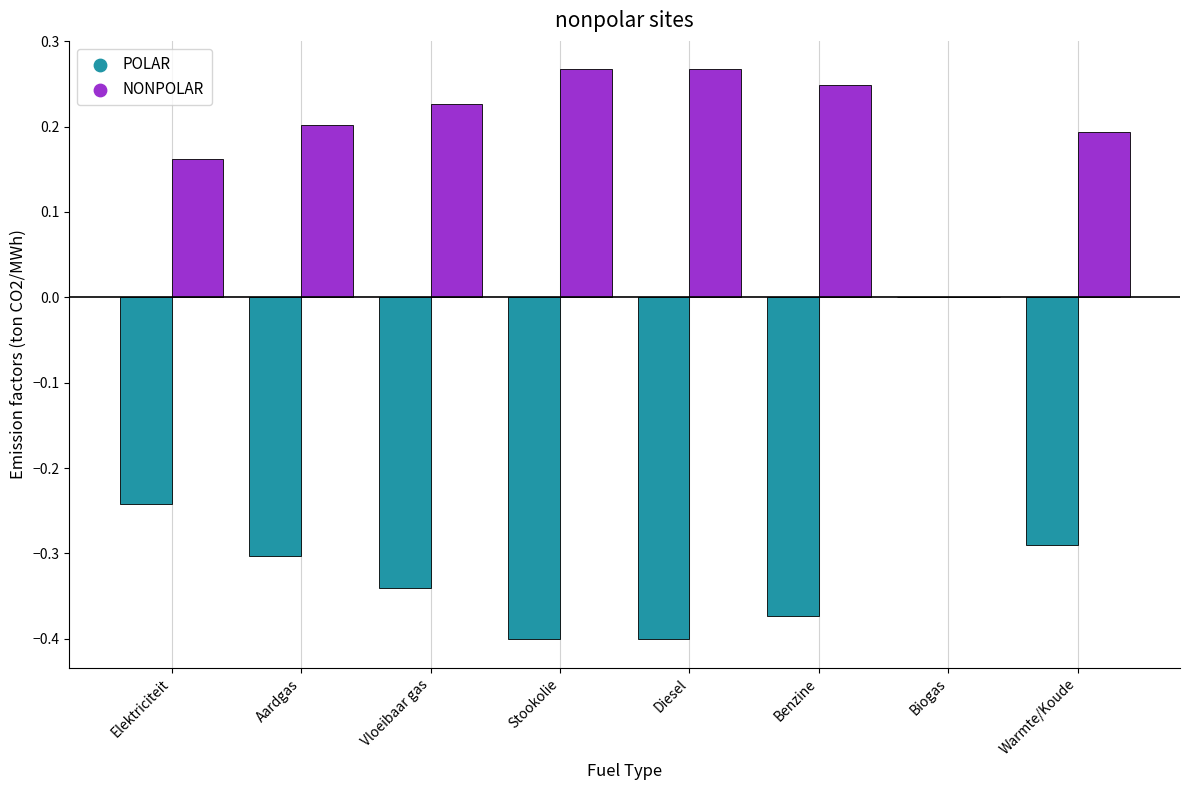

Which series has the largest total across all categories?

NONPOLAR